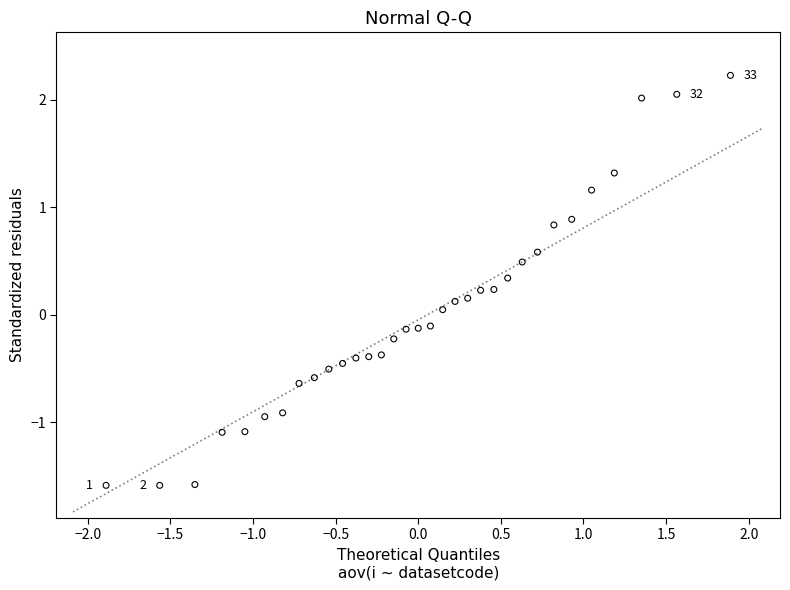

What is the range of Y values (max minus min)?

3.8